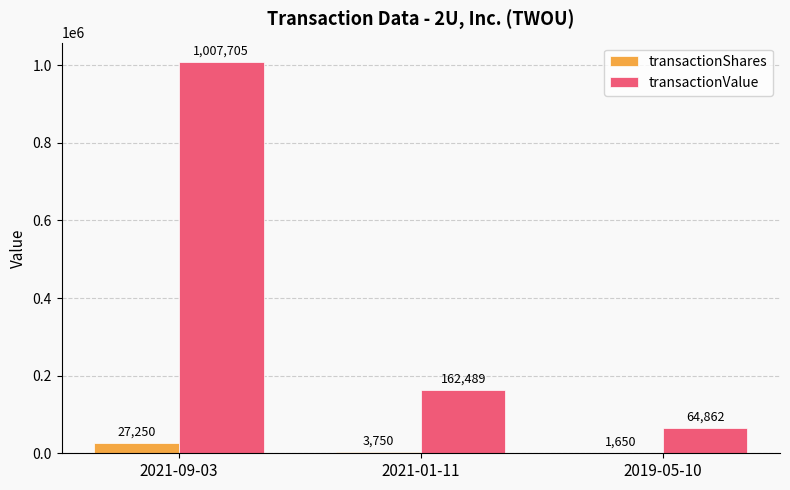

Reading left to right, extract all data points from this chart.

transactionShares: 2021-09-03=27250	2021-01-11=3750	2019-05-10=1650
transactionValue: 2021-09-03=1007705	2021-01-11=162489	2019-05-10=64862